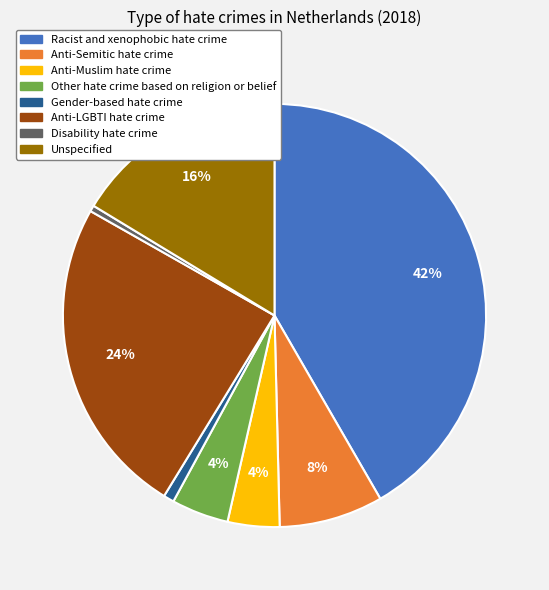

To the nearest percent, what is the difference between the Anti-Semitic hate crime and Gender-based hate crime slice percentages?

7%